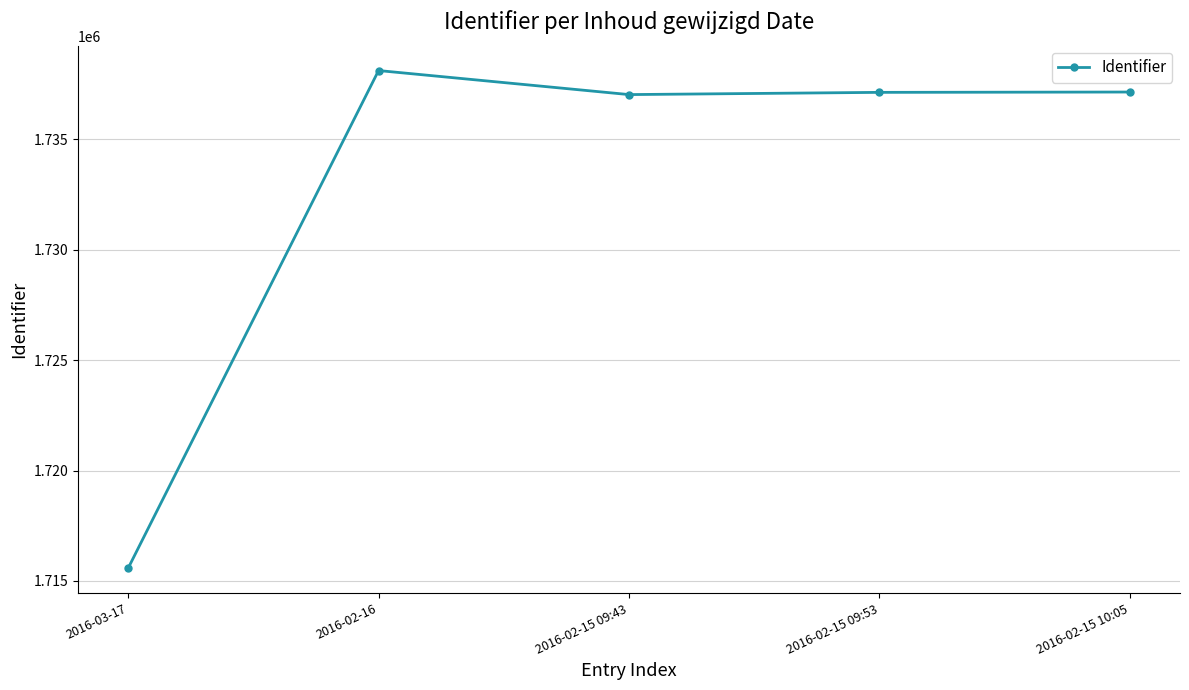

What is the smallest value displayed?

1715572